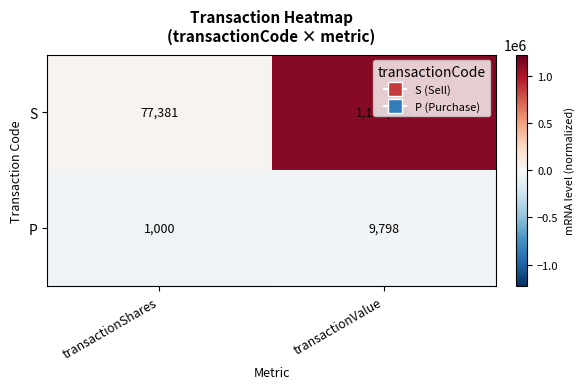

Is it true that S equals 77381 at transactionShares?

True